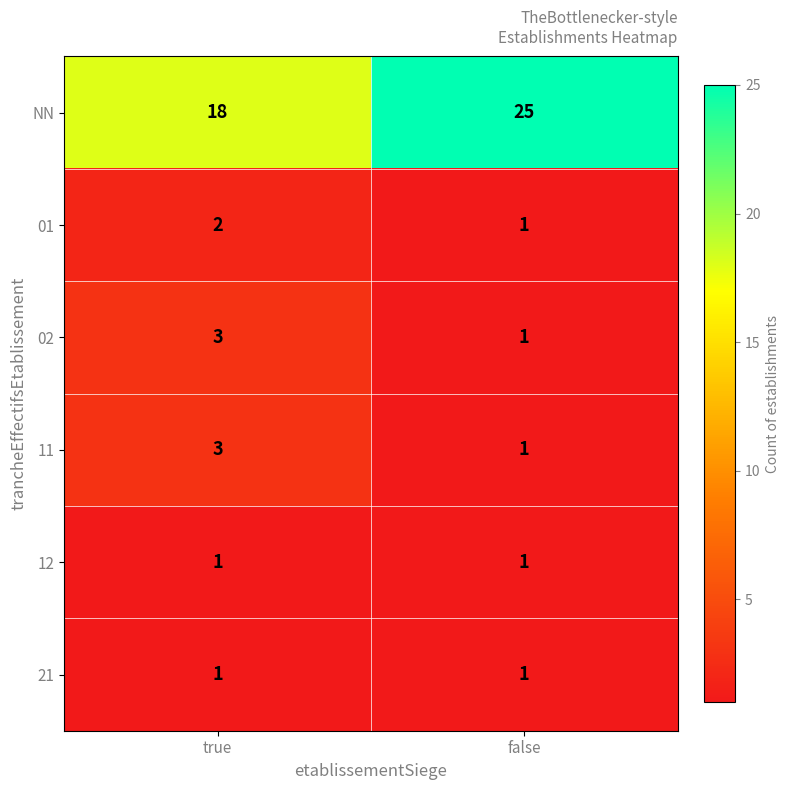

What is the maximum value shown in the chart?

25